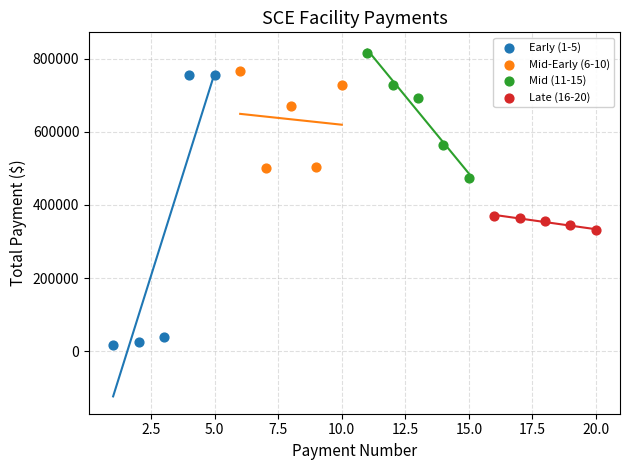

Which series reaches the maximum Y coordinate?

Mid (11-15)